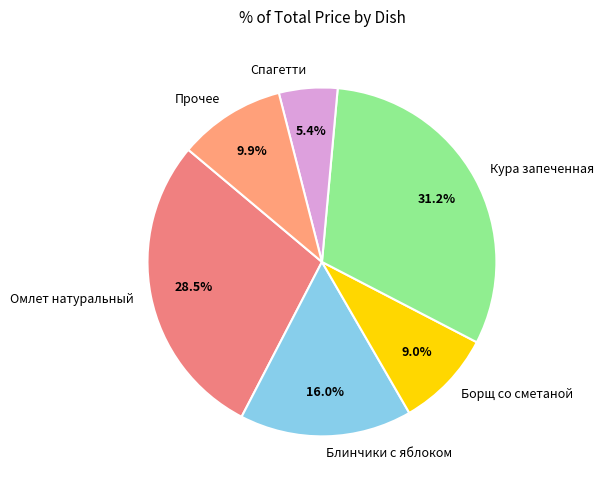

Does Спагетти represent more than half of the total?

No